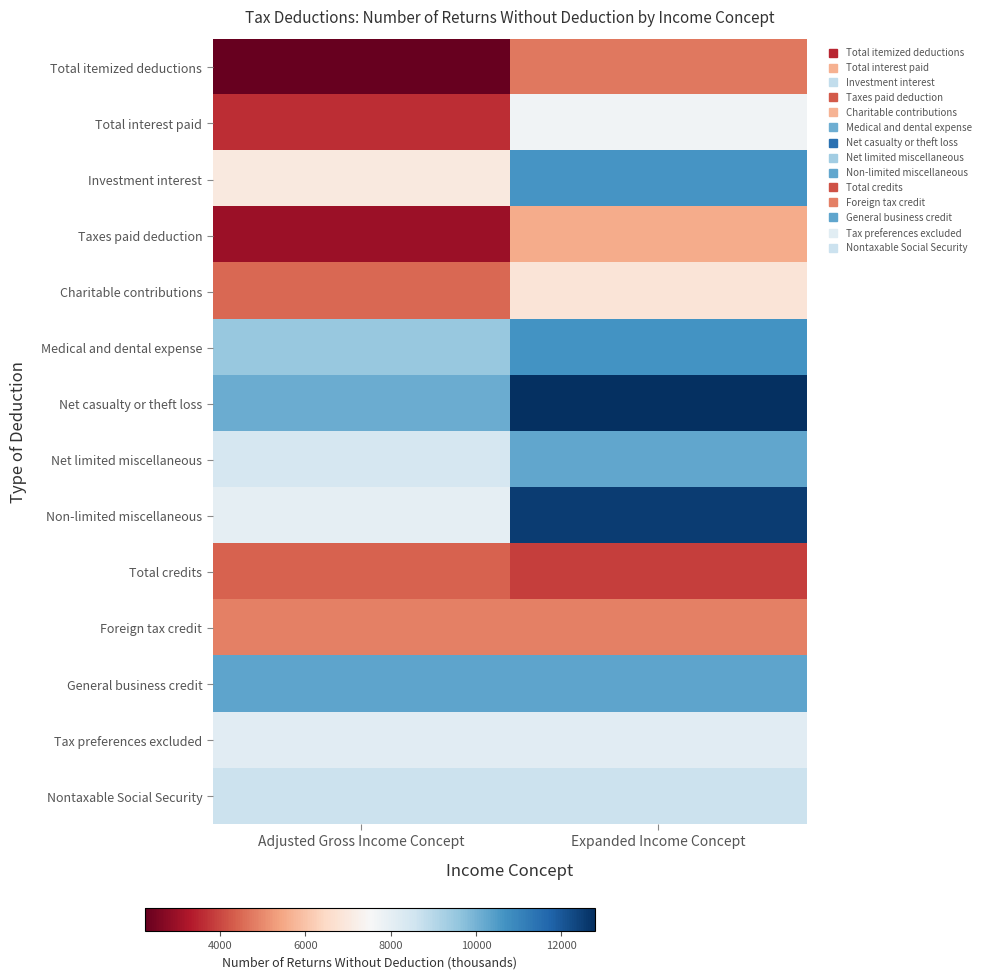

Which series changed the most between Adjusted Gross Income Concept and Expanded Income Concept?

Non-limited miscellaneous